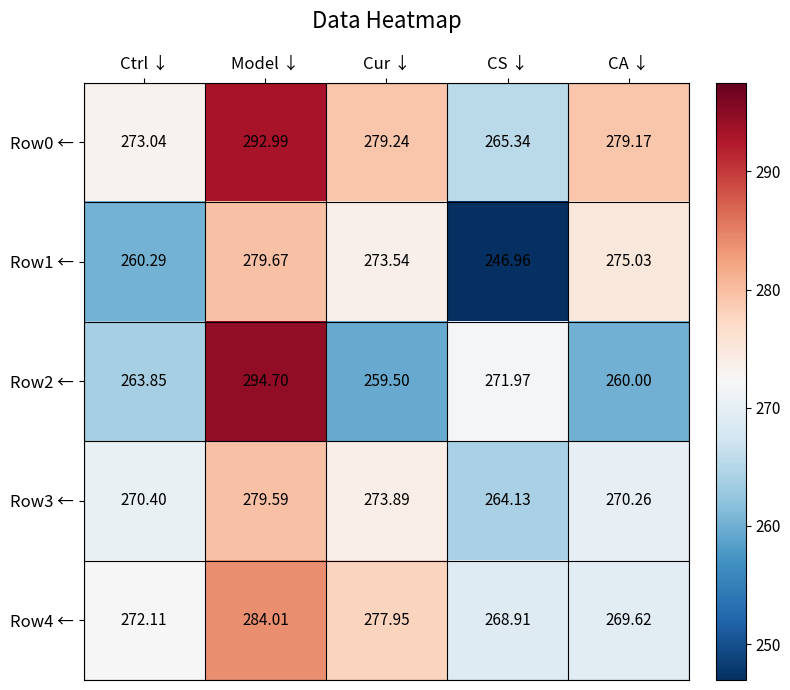

Where is Row2 ← nearest to the value 277?

CS ↓